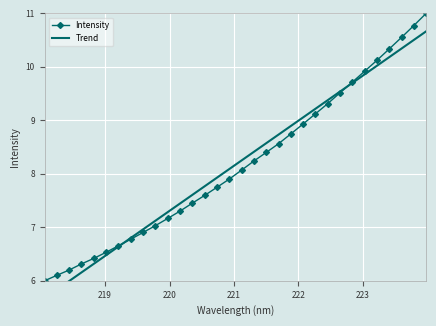

Which series has the largest range (max minus min)?

Intensity